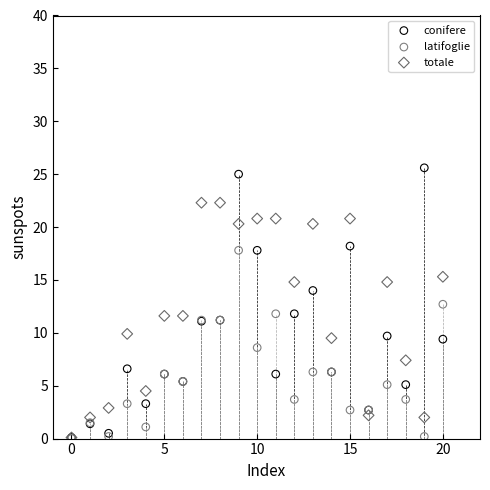

What are all the series names shown in the legend?

conifere, latifoglie, totale